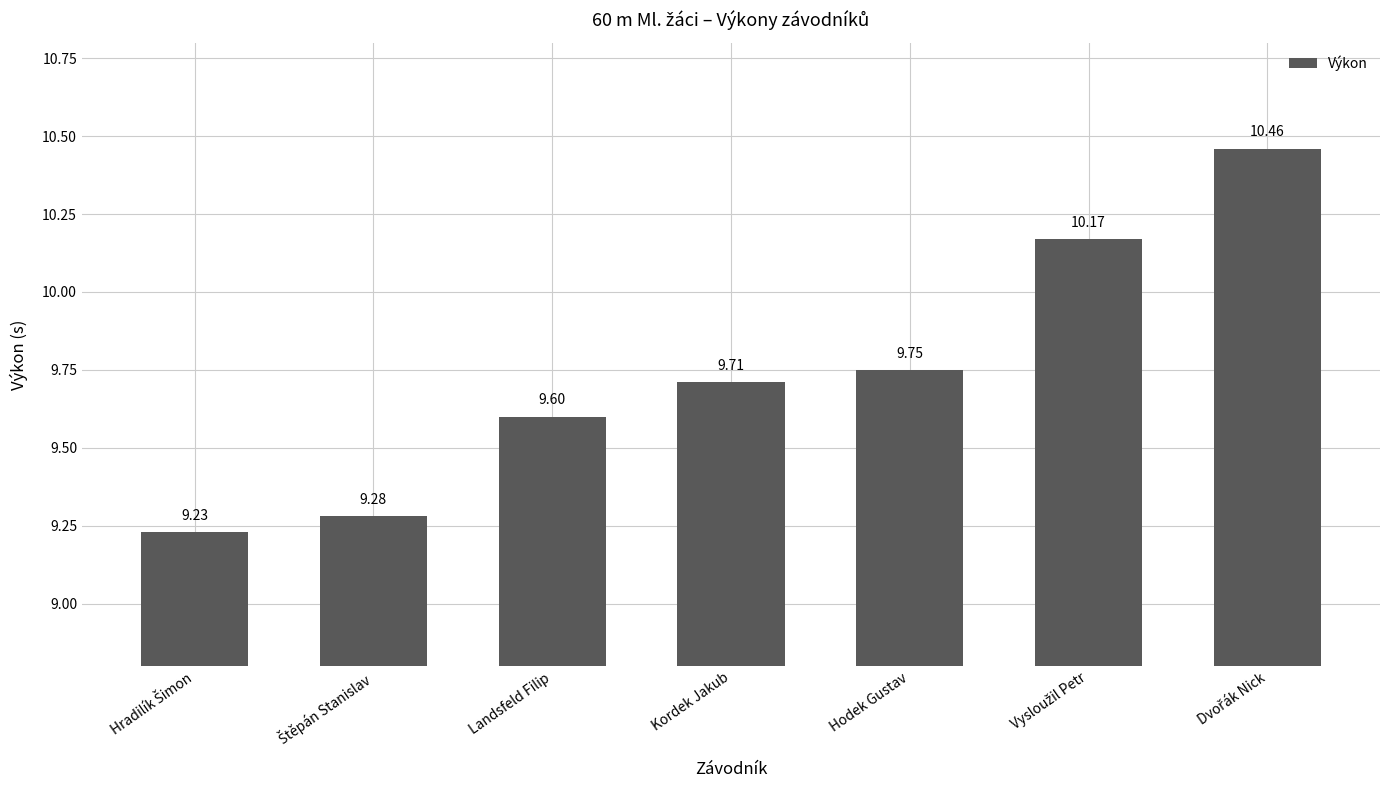

Does the chart contain any negative values?

No